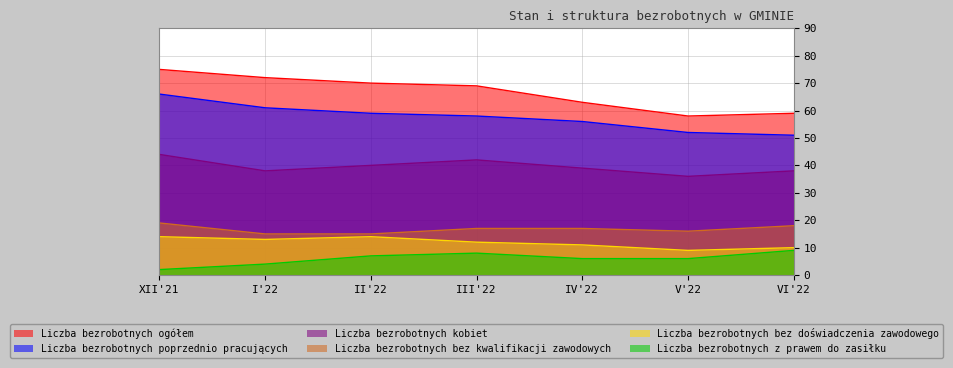

What value does the Liczba bezrobotnych bez kwalifikacji zawodowych series have at I'22?

15